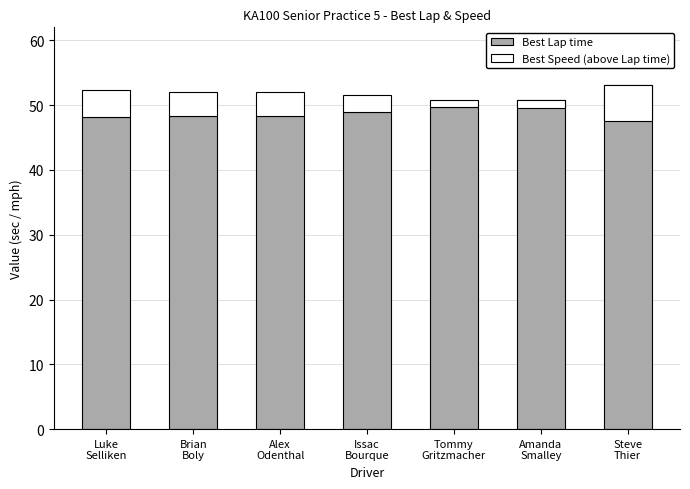

What is the label of the 6th bar from the left?

Amanda
Smalley